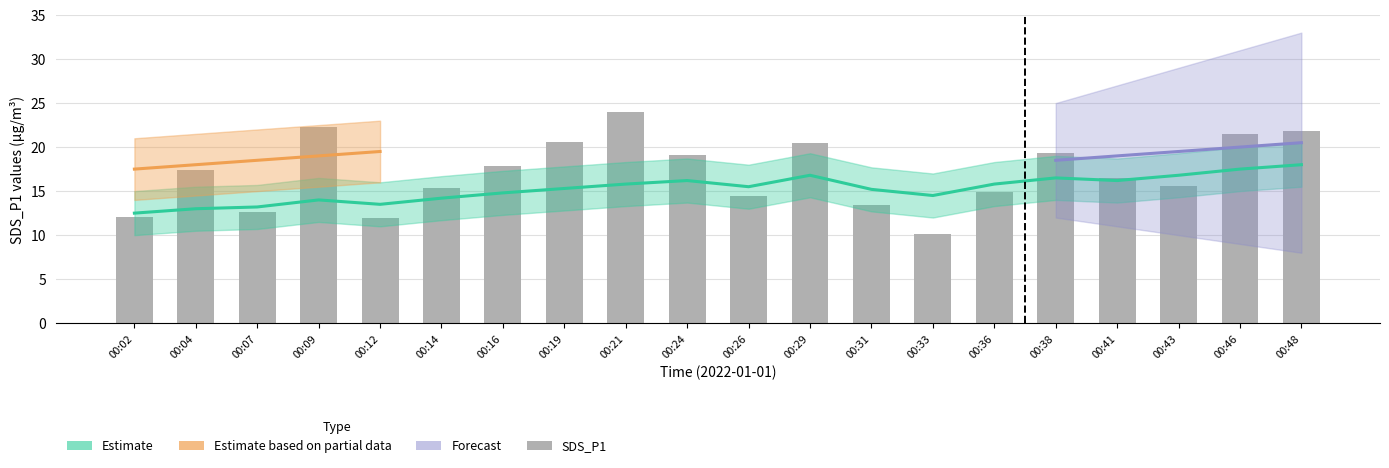

Is it true that the value at 00:24 is 19.1?

True